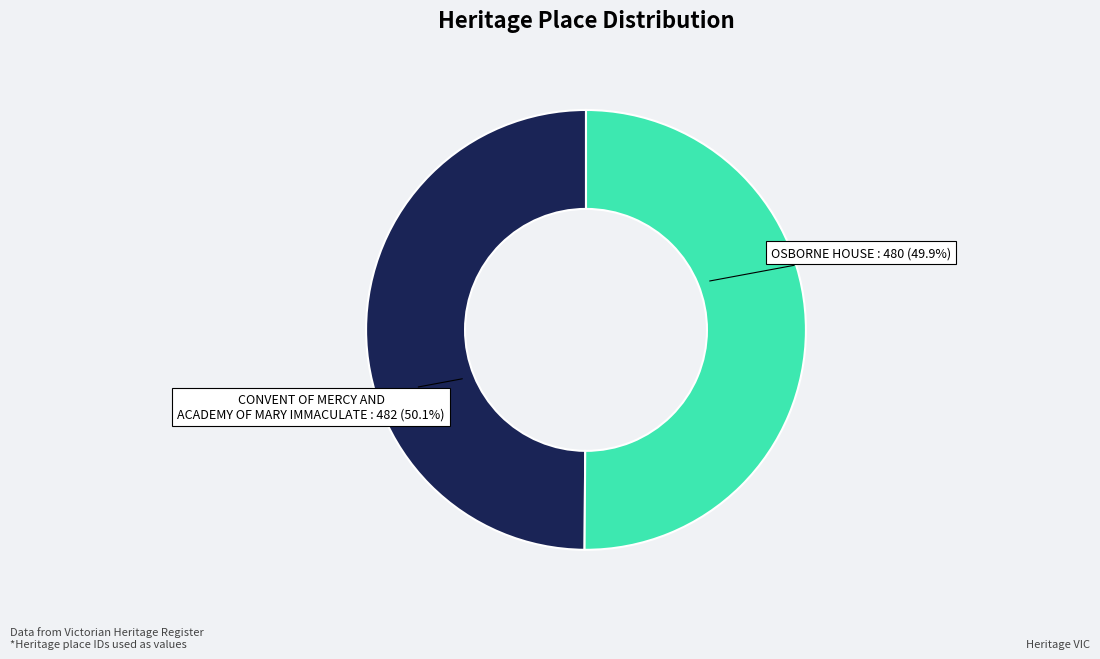

Which slice is the smallest?

OSBORNE HOUSE